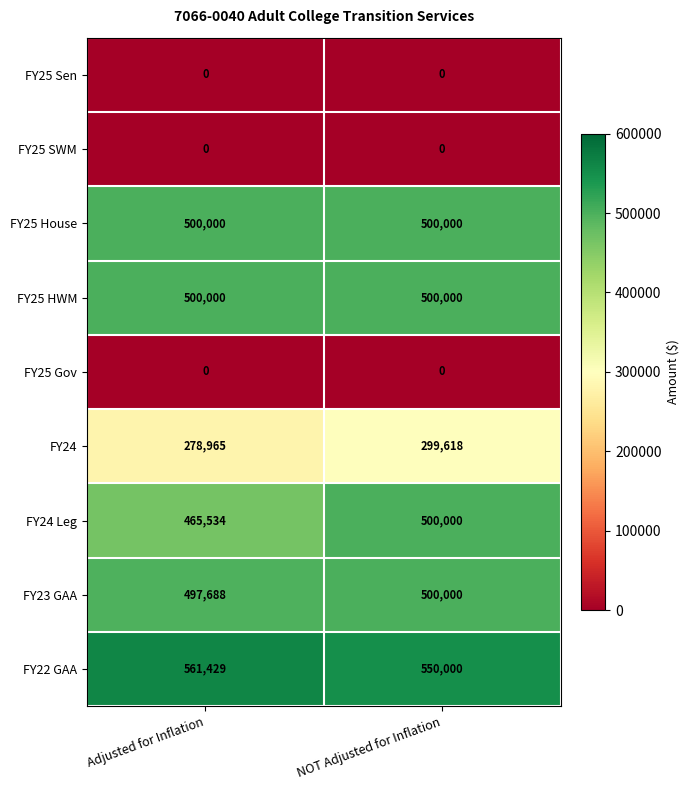

Which series has the largest total across all categories?

FY22 GAA